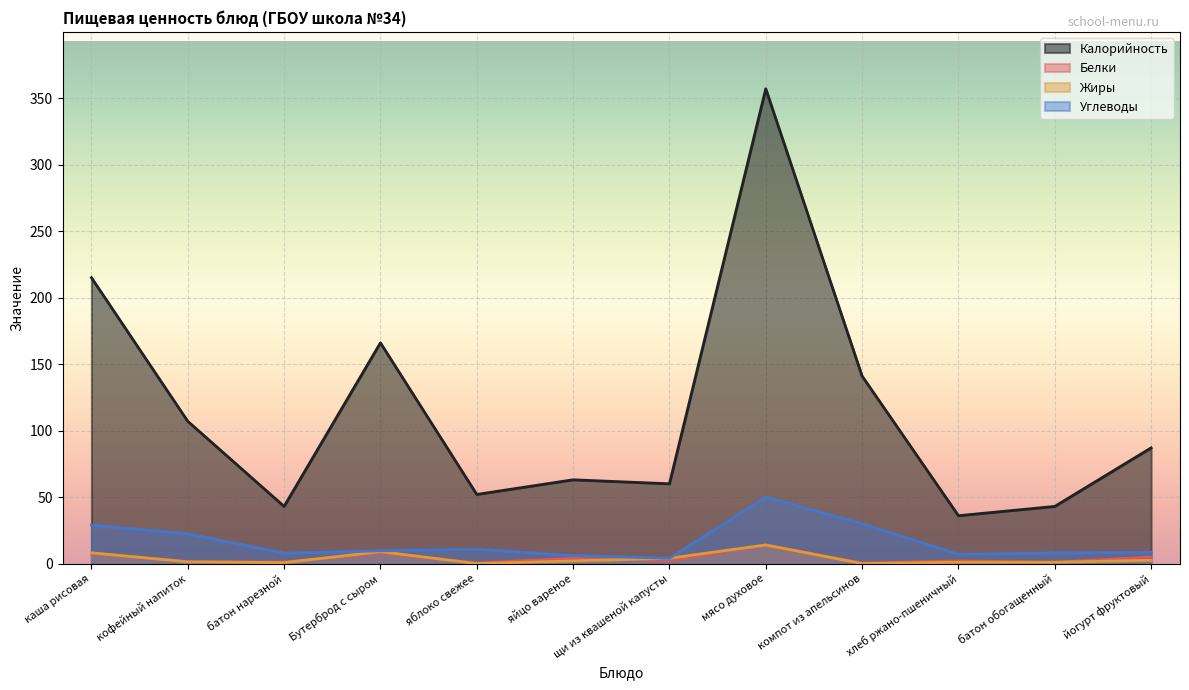

Is the value of Жиры at каша рисовая greater than the value of Белки at щи из квашеной капусты?

Yes